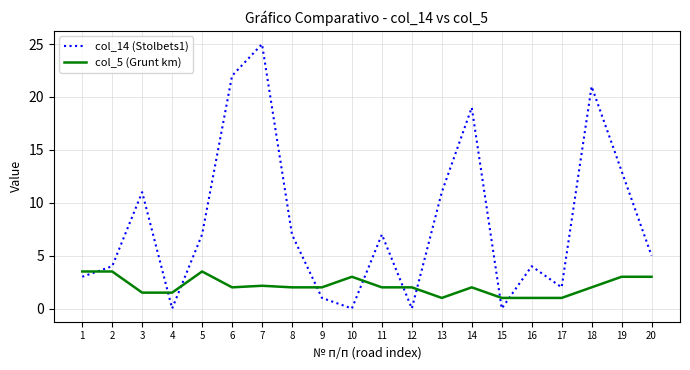

True or false: col_14 (Stolbets1) has more than 0 points higher than both neighbors.

True